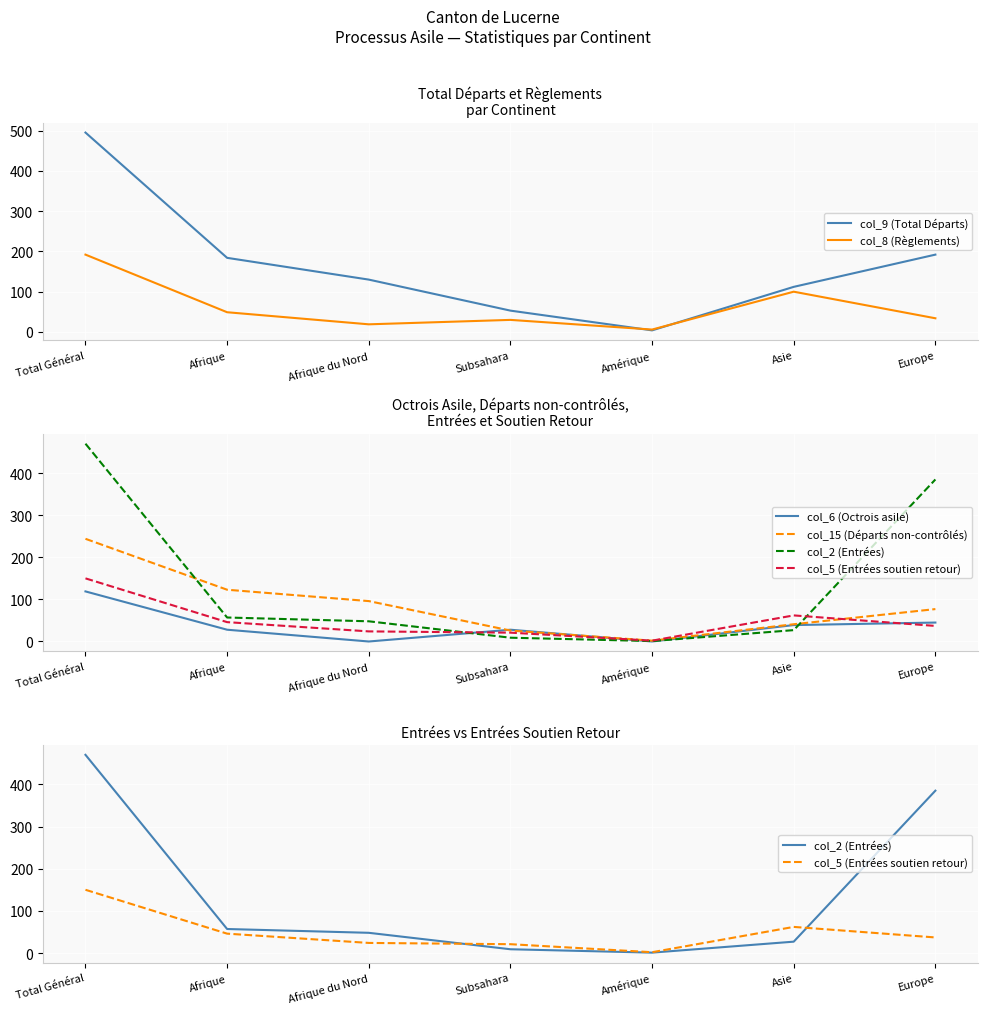

Reading right to left, list all the values displayed in this chart.

col_9 (Total Départs): 192	112	4	53	130	184	495
col_8 (Règlements): 34	100	6	30	19	49	192
col_6 (Octrois asile): 45	39	0	28	0	28	119
col_15 (Départs non-contrôlés): 77	41	2	26	96	123	244
col_2 (Entrées): 385	27	1	9	48	57	470
col_5 (Entrées soutien retour): 37	62	2	21	24	46	150